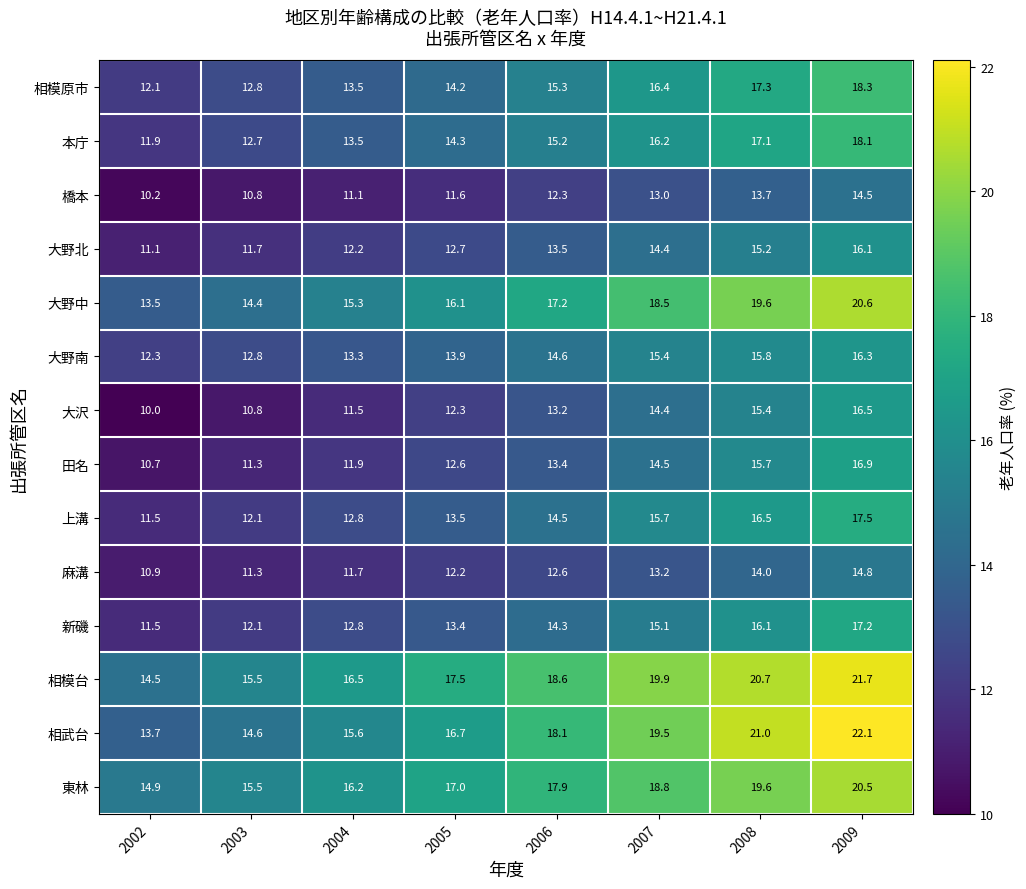

Is it true that 上溝 equals 13.5 at 2005?

True